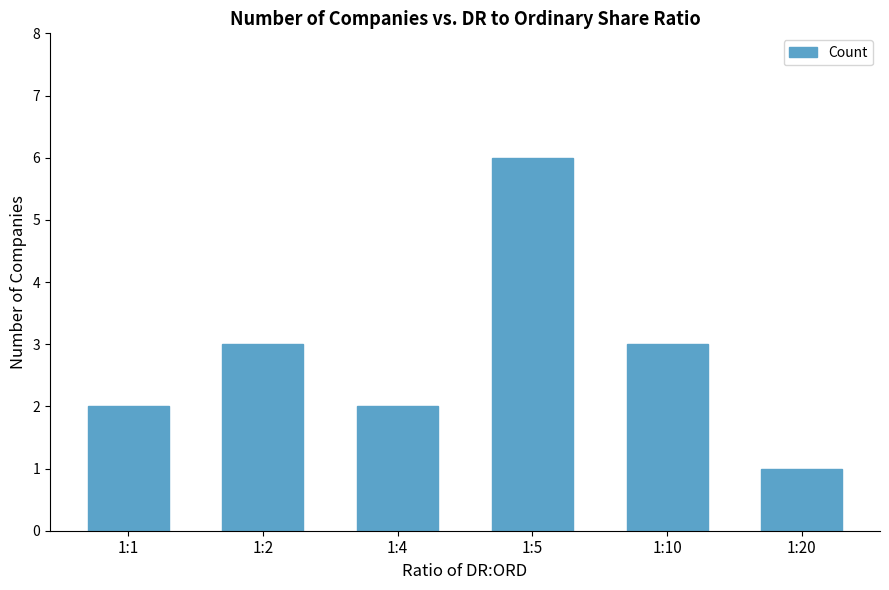

What is the difference between the values at 1:2 and 1:5?

3